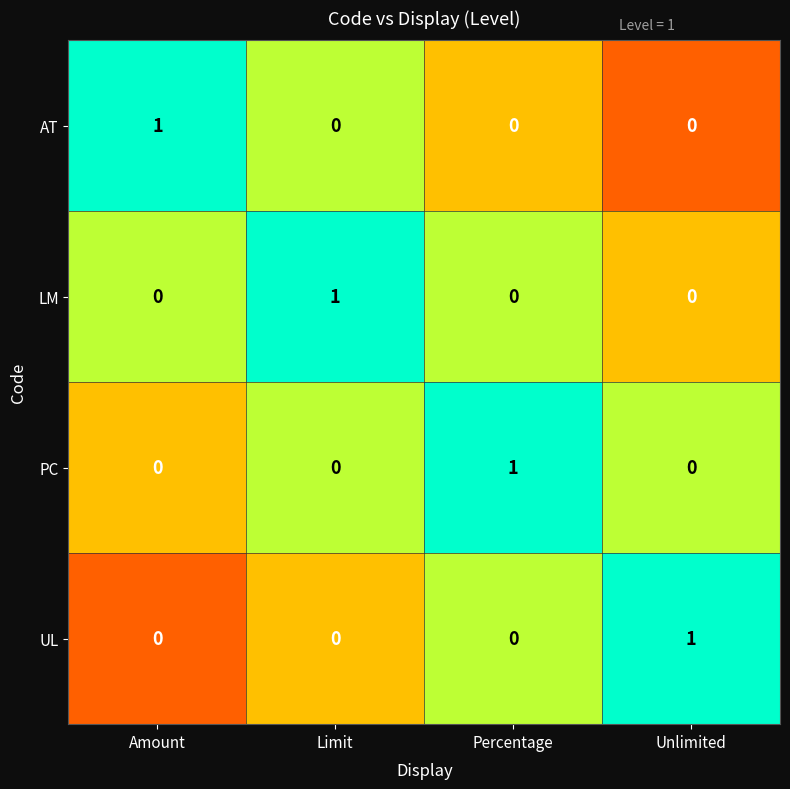

Count the number of data series in this chart.

4